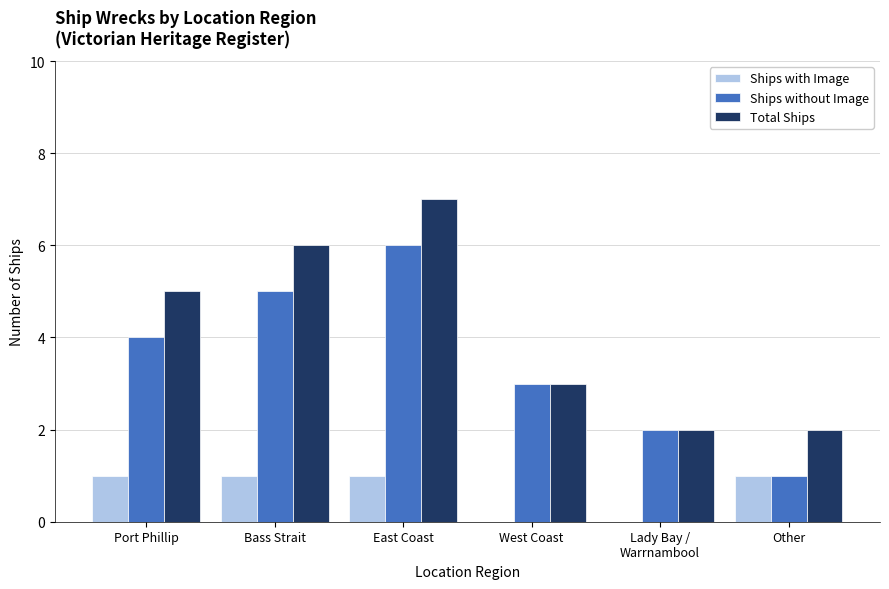

How many groups of bars are there?

6